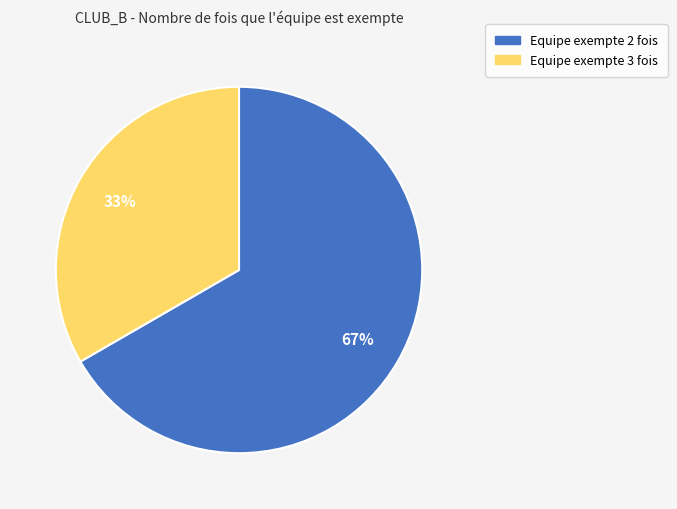

Is there a majority slice in this chart?

Yes